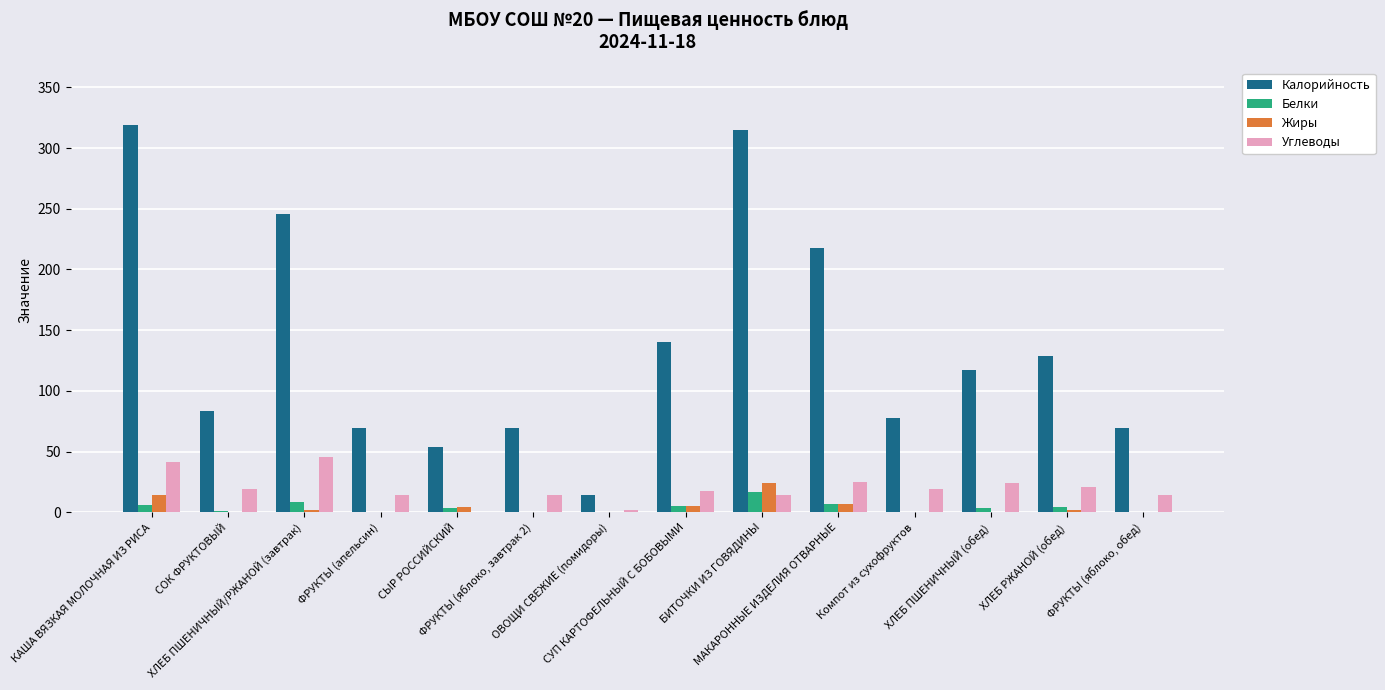

How many groups of bars are there?

14